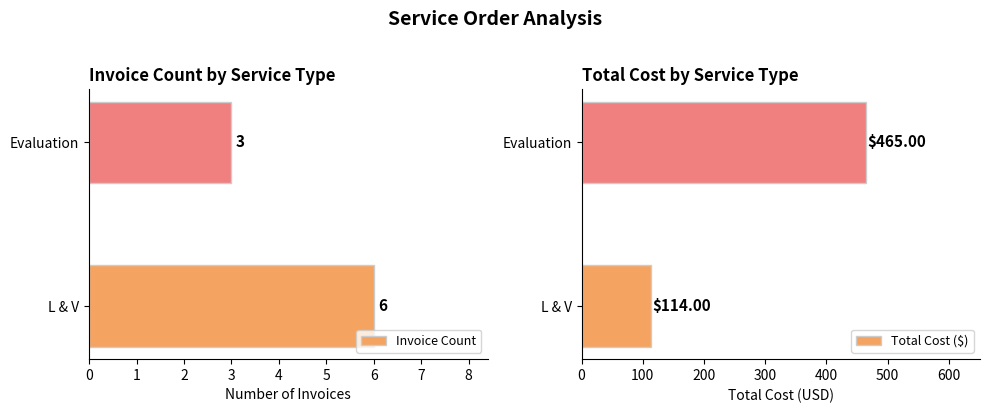

What is the sum of all Total Cost ($) values?

579